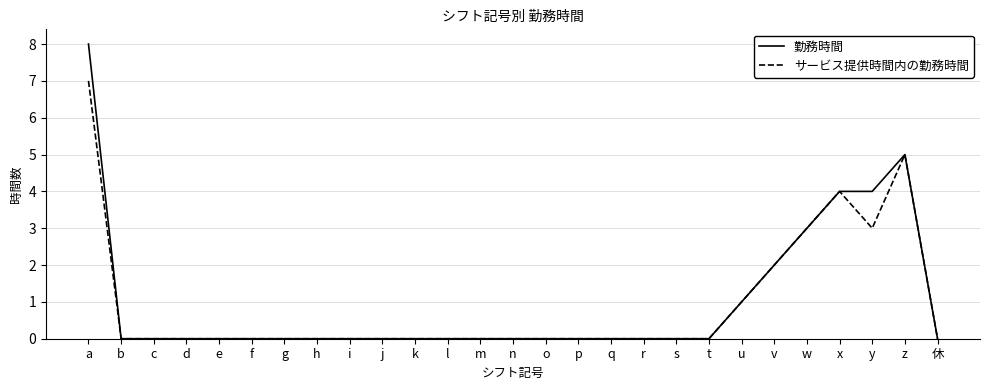

The 勤務時間 series shows 4 at l. True or false?

False